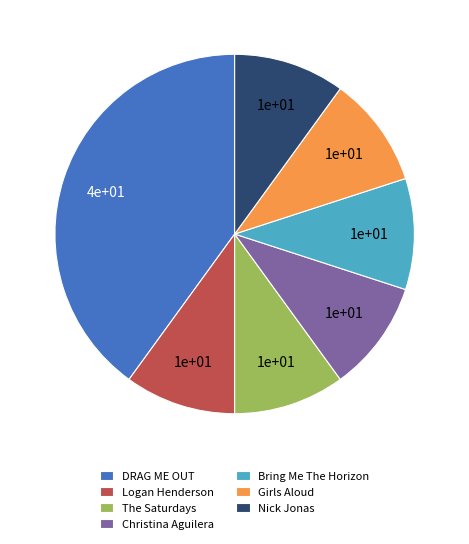

Approximately how many times larger is the value at Girls Aloud compared to Logan Henderson?

1.0